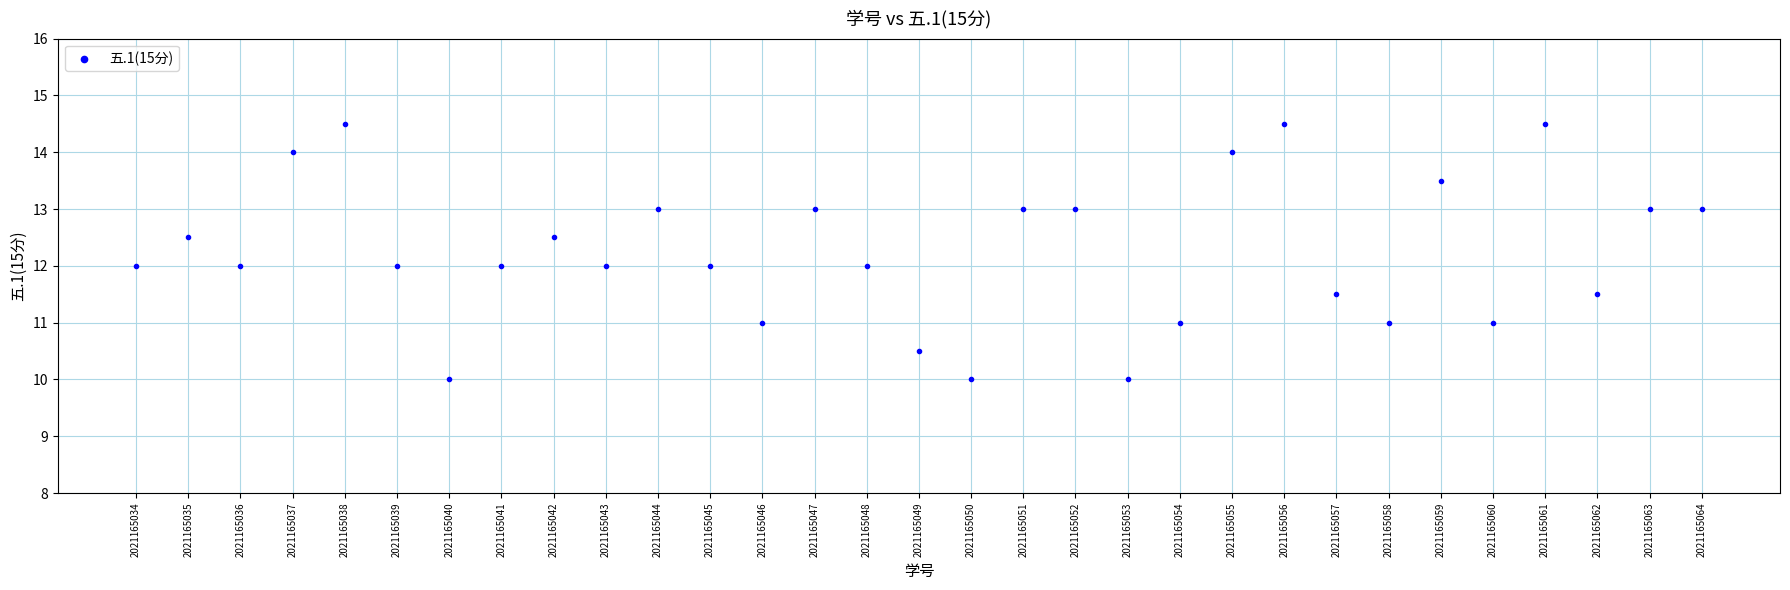

What is the range of Y values (max minus min)?

4.5